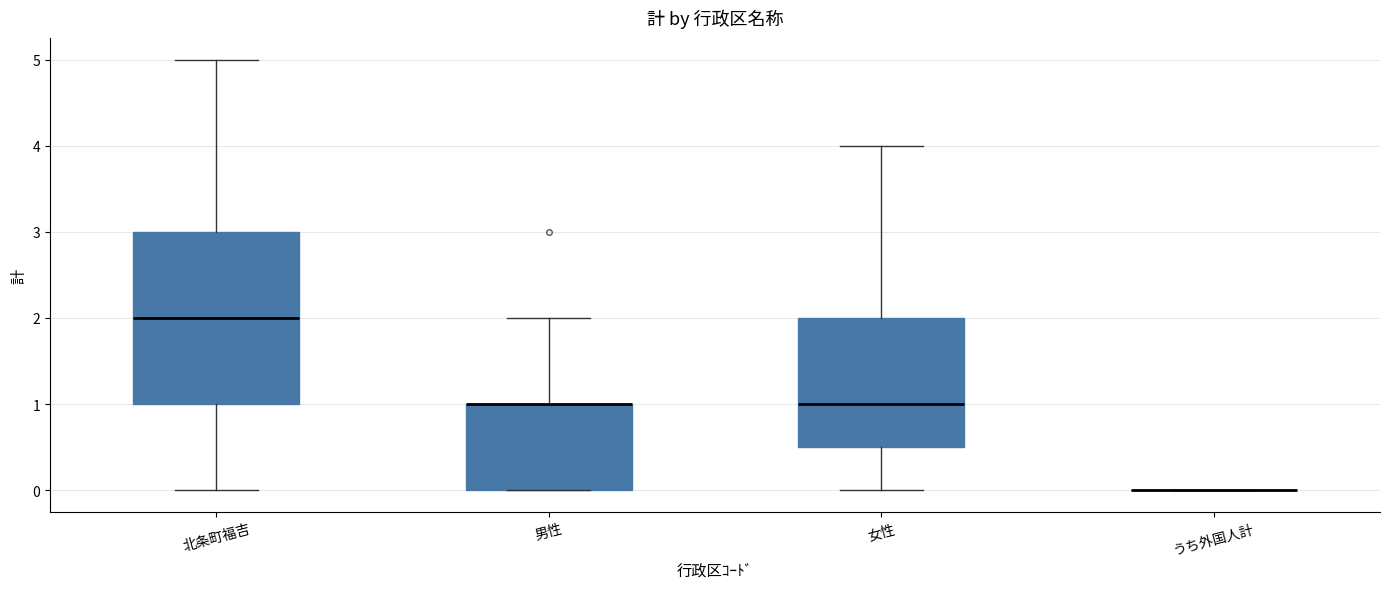

Reading left to right, read every box against the y-axis: the position of its median line, the range the box covers, and the ends of its whiskers. The values are not printed on the chart, so give them approximately, as read against the axis.

北条町福吉: median 2.0, box 1.0 to 3.0, whiskers 0.0 to 5.0
男性: median 1.0 (drawn on the box's upper edge), box 0.0 to 1.0, whiskers 0.0 to 2.0
女性: median 1.0, box 0.5 to 2.0, whiskers 0.0 to 4.0
うち外国人計: box collapsed to a line at 0.0, whiskers 0.0 to 0.0